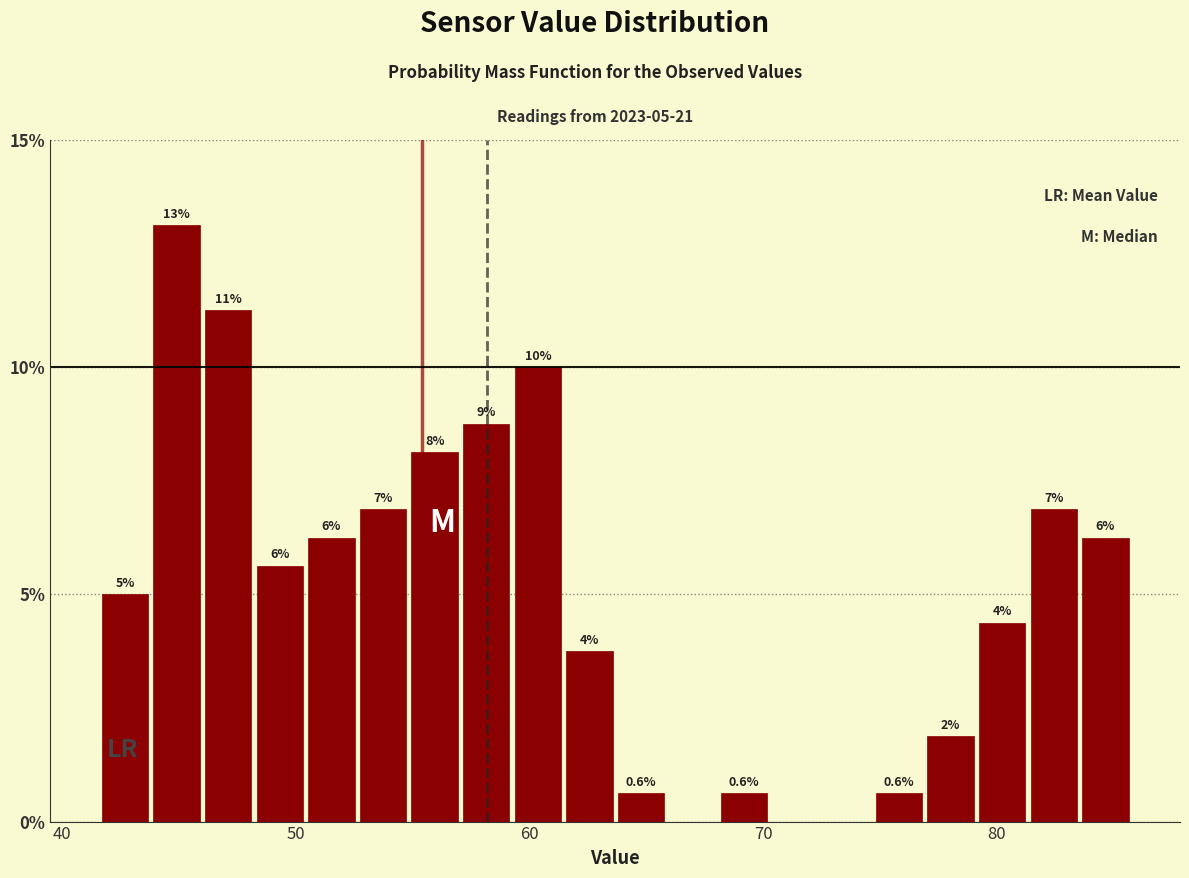

Read against the x-axis, roughly where is the centre of the tallest bar?

45